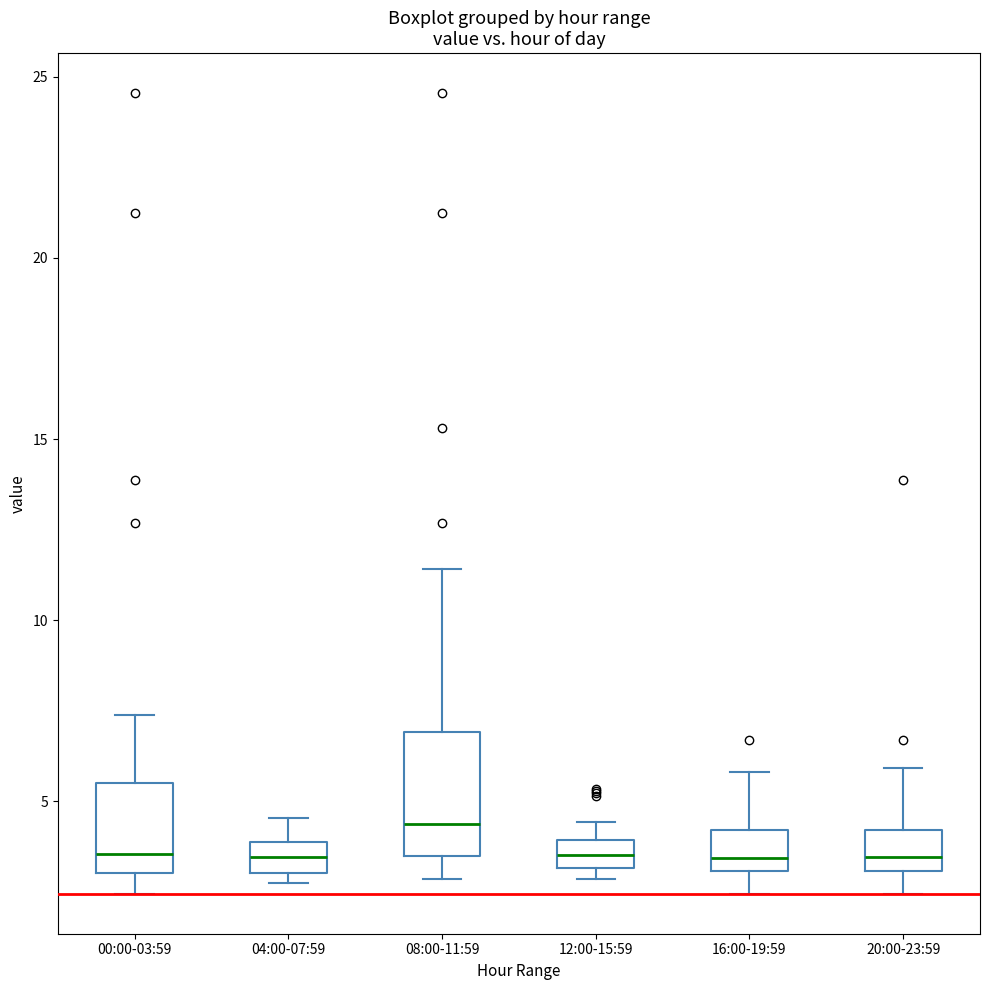

Which box is the tallest, from its lower edge to its upper edge?

08:00-11:59